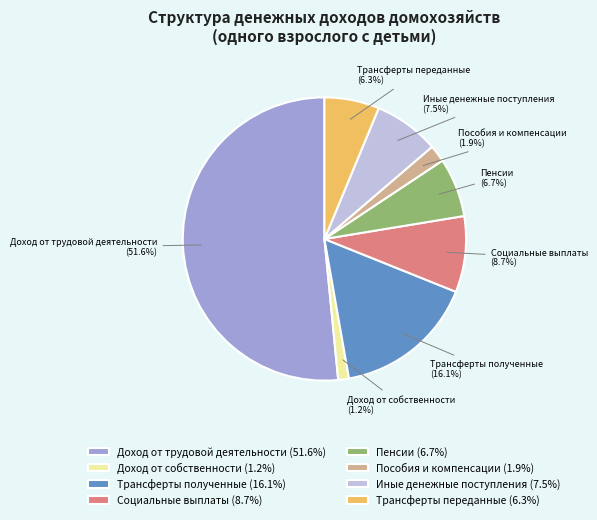

Do Пособия и компенсации and Пенсии together represent more than half of the pie?

No